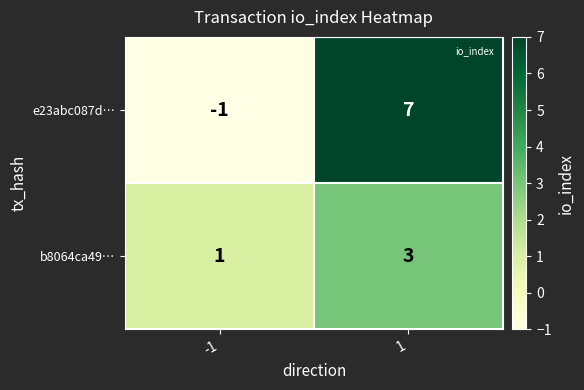

How many distinct data groups are displayed?

2